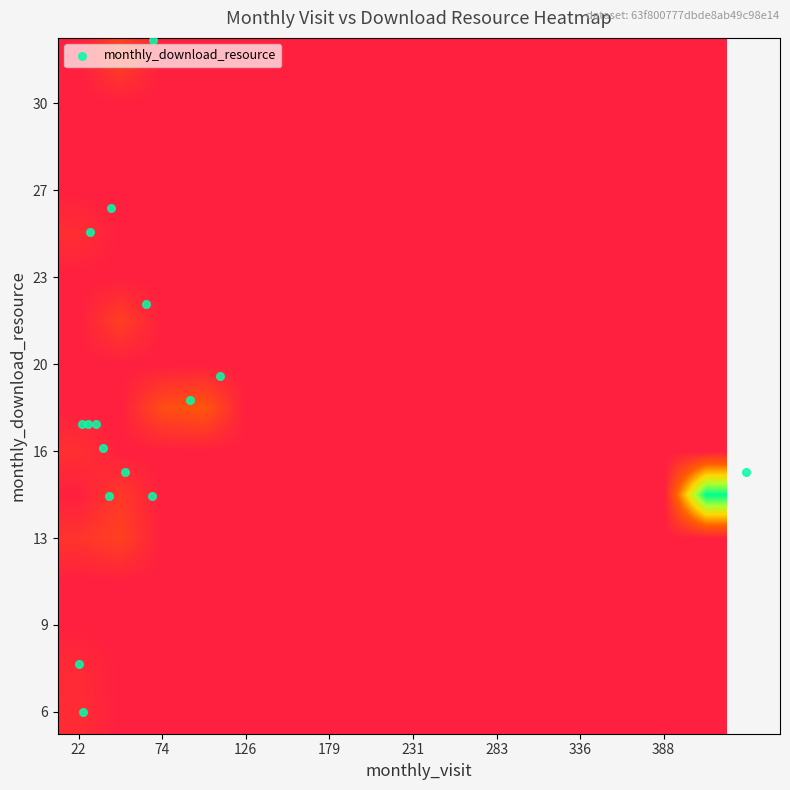

At how many categories does at least one series exceed 202?

1